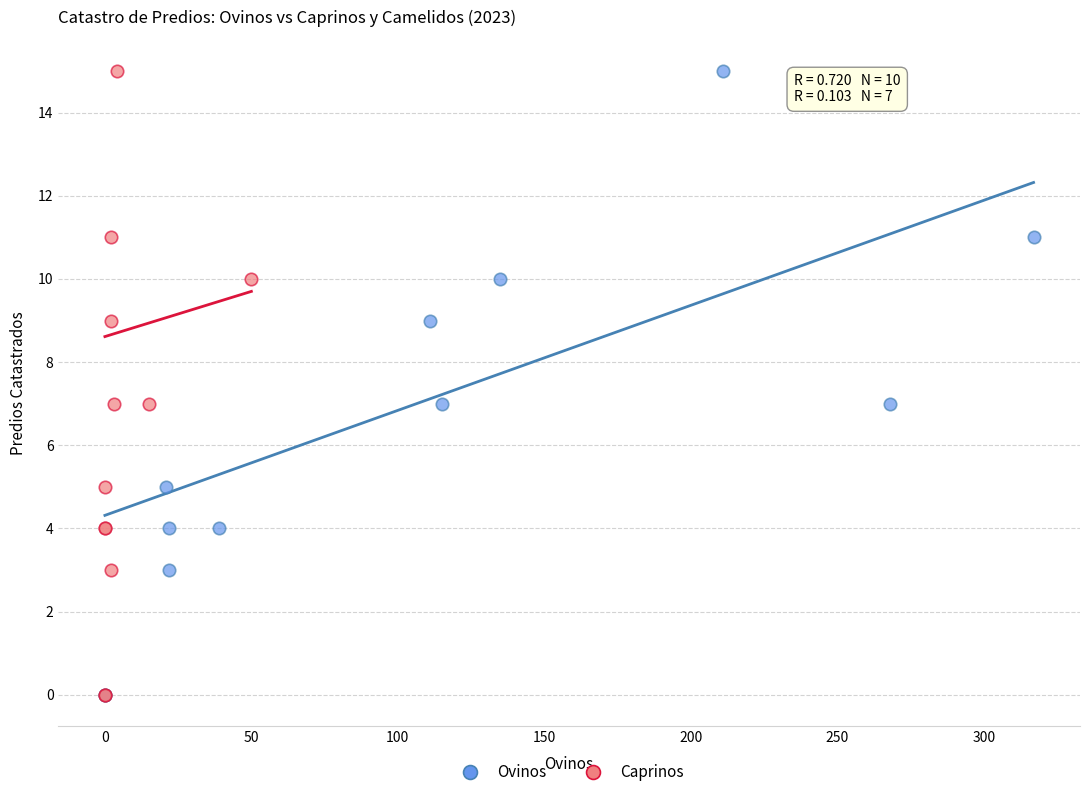

What are all the series names shown in the legend?

Ovinos, Caprinos